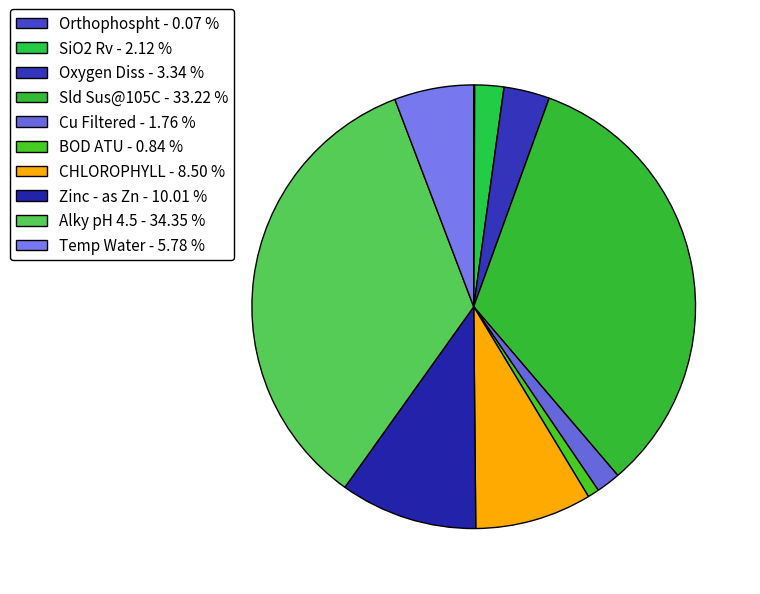

What is the ratio of the value at Alky pH 4.5 to the value at CHLOROPHYLL?

4.0